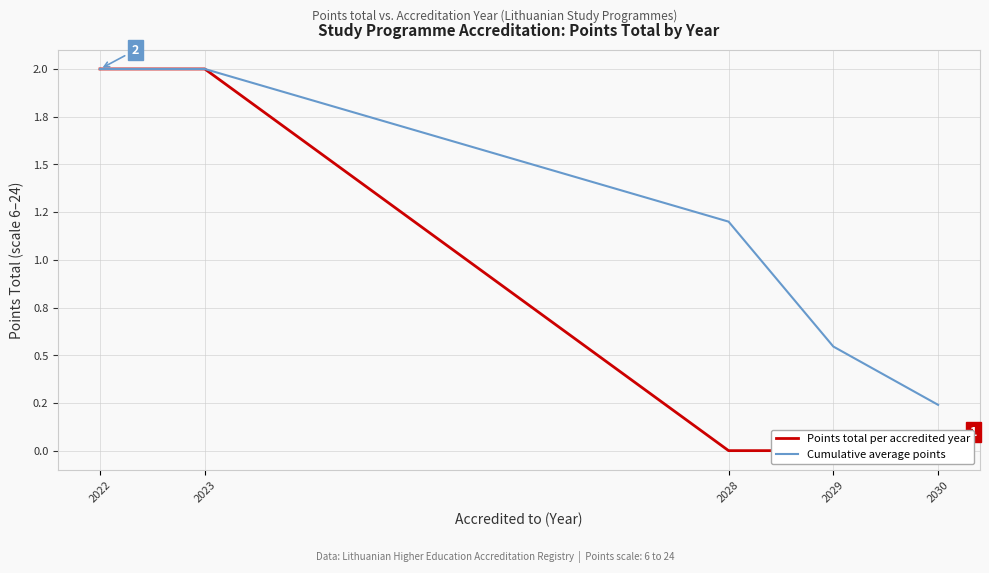

What is the value of the Cumulative average points point at the 5th from the left?

0.2